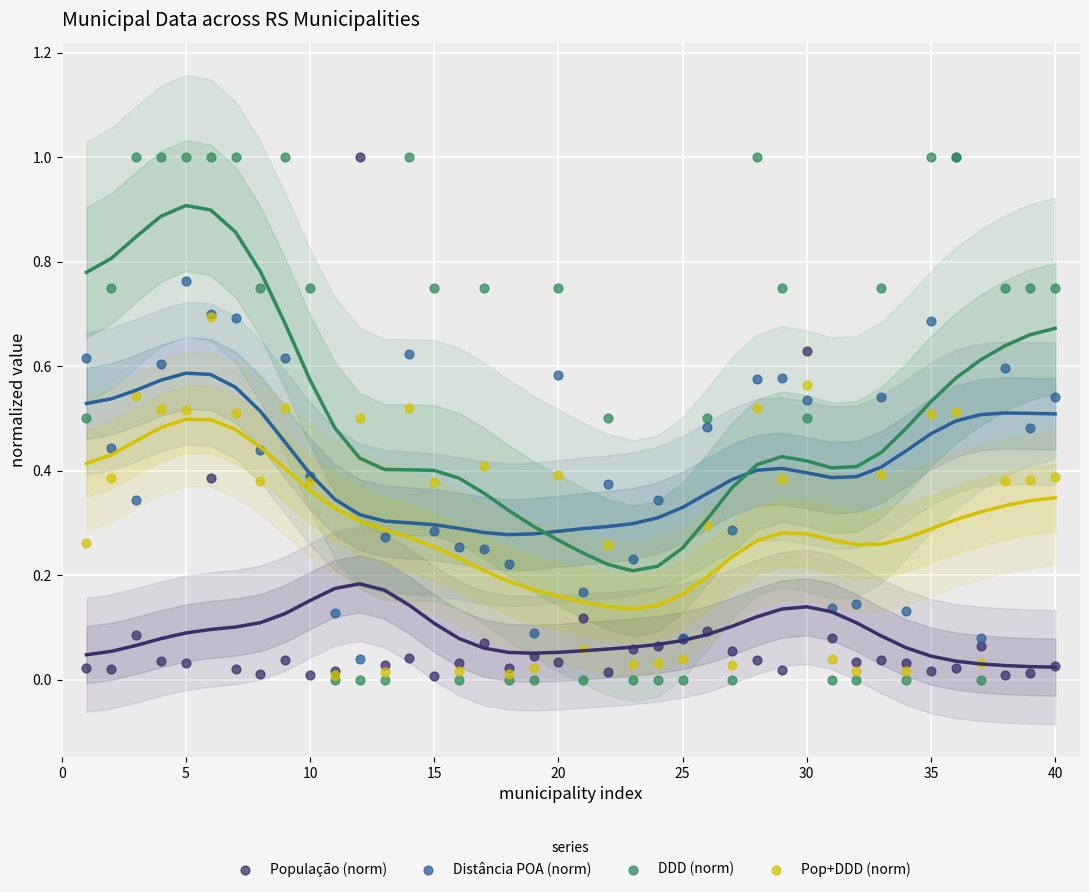

What are all the series names shown in the legend?

População (norm), Distância POA (norm), DDD (norm), Pop+DDD (norm)